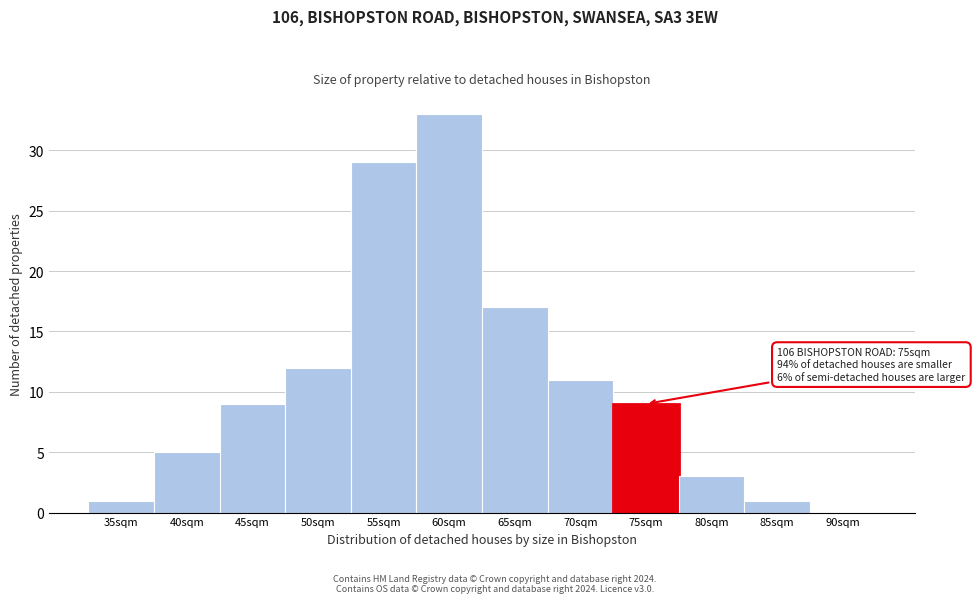

Reading right to left, extract all data points from this chart.

90sqm=0	85sqm=1	80sqm=3	75sqm=9	70sqm=11	65sqm=17	60sqm=33	55sqm=29	50sqm=12	45sqm=9	40sqm=5	35sqm=1